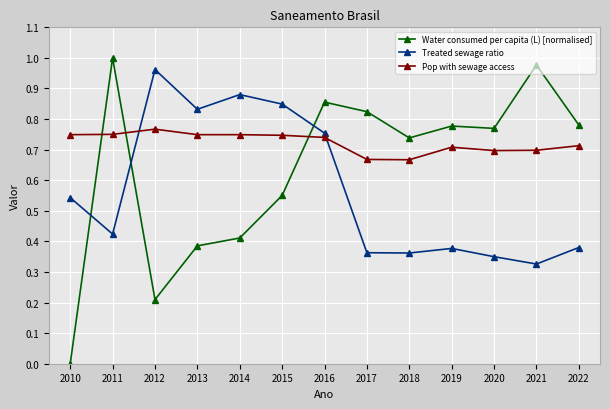

Which series has the largest total across all categories?

Pop with sewage access